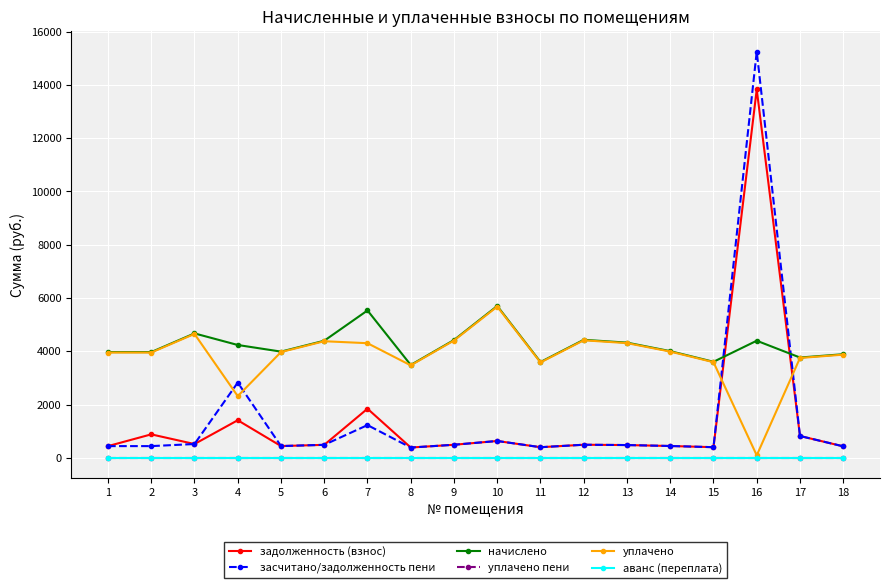

Which series changed the most between 2 and 8?

задолженность (взнос)